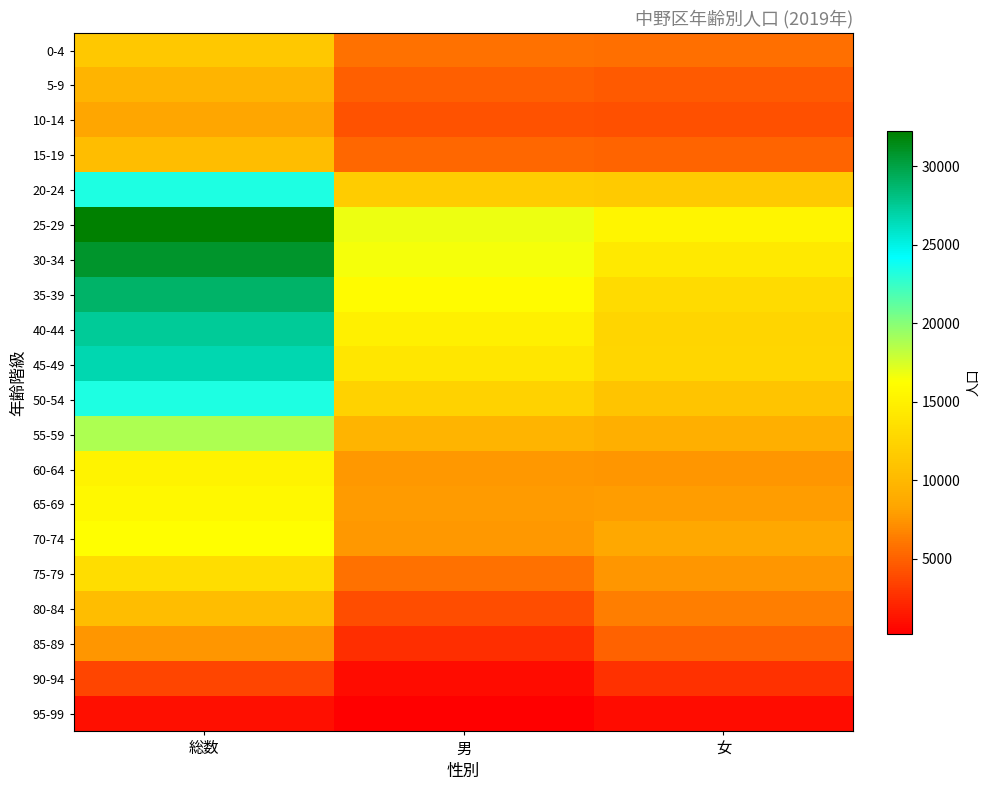

Reading right to left, list all the values displayed in this chart.

0-4: 女=5633	男=5832	総数=11465
5-9: 女=4695	男=4926	総数=9621
10-14: 女=4117	男=4294	総数=8411
15-19: 女=5105	男=5323	総数=10428
20-24: 女=11559	男=11777	総数=23336
25-29: 女=15468	男=16799	総数=32267
30-34: 女=14330	男=16551	総数=30881
35-39: 女=13035	男=15973	総数=29008
40-44: 女=12589	男=14911	総数=27500
45-49: 女=12636	男=14051	総数=26687
50-54: 女=11027	男=12299	総数=23326
55-59: 女=9135	男=9619	総数=18754
60-64: 女=7491	男=7675	総数=15166
65-69: 女=7921	男=7752	総数=15673
70-74: 女=8505	男=7638	総数=16143
75-79: 女=7568	男=5777	総数=13345
80-84: 女=6376	男=3996	総数=10372
85-89: 女=5026	男=2554	総数=7580
90-94: 女=2691	男=915	総数=3606
95-99: 女=847	男=215	総数=1062